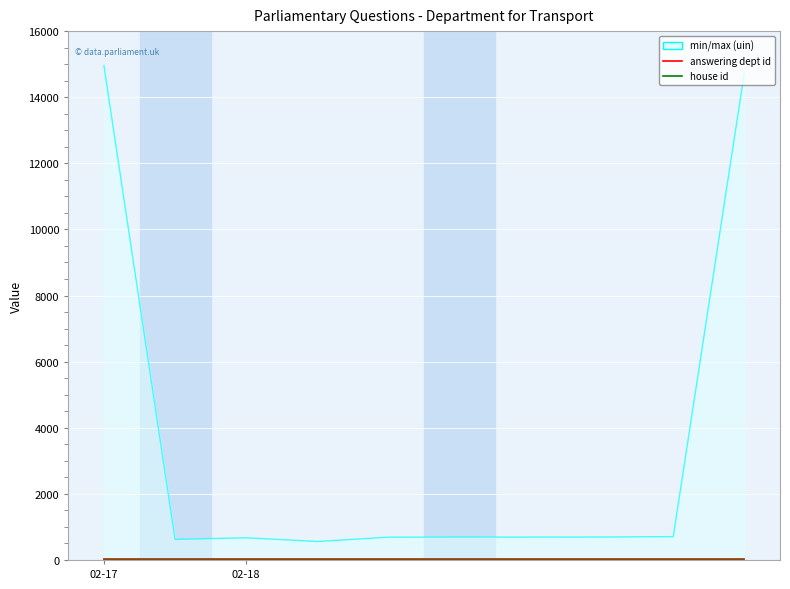

What is the maximum value shown in the chart?

14957